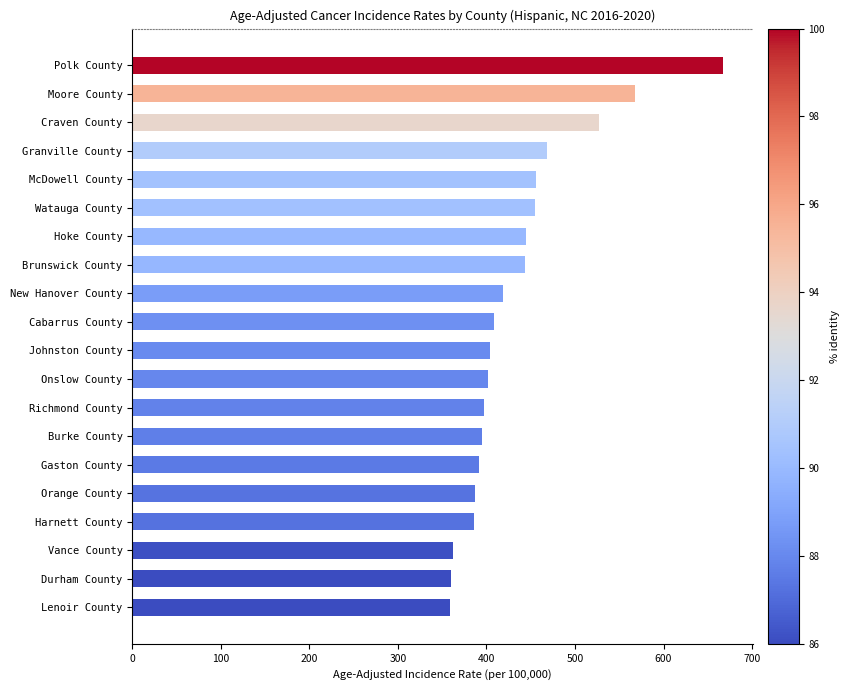

Where is the data nearest to the value 513?

Craven County